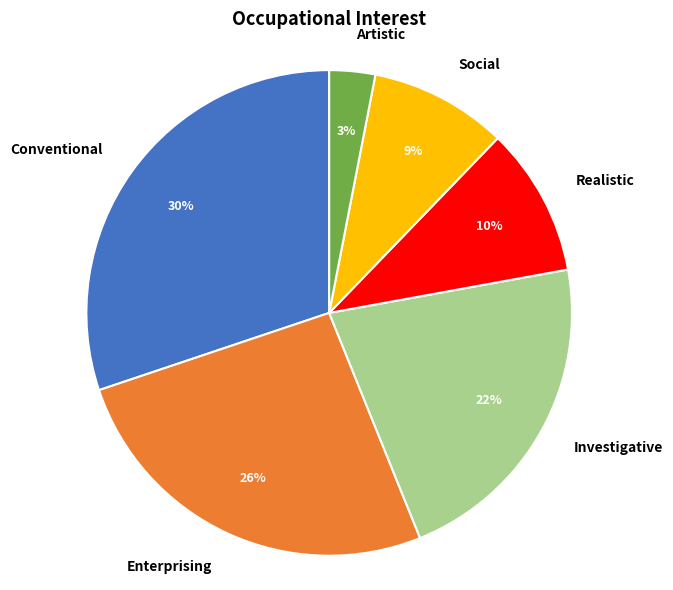

Which category has the biggest portion of the pie?

Conventional